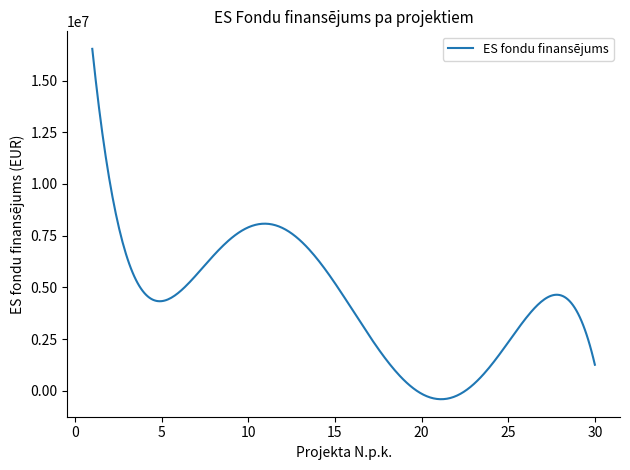

What is the difference between the maximum and minimum values?

16943109.0